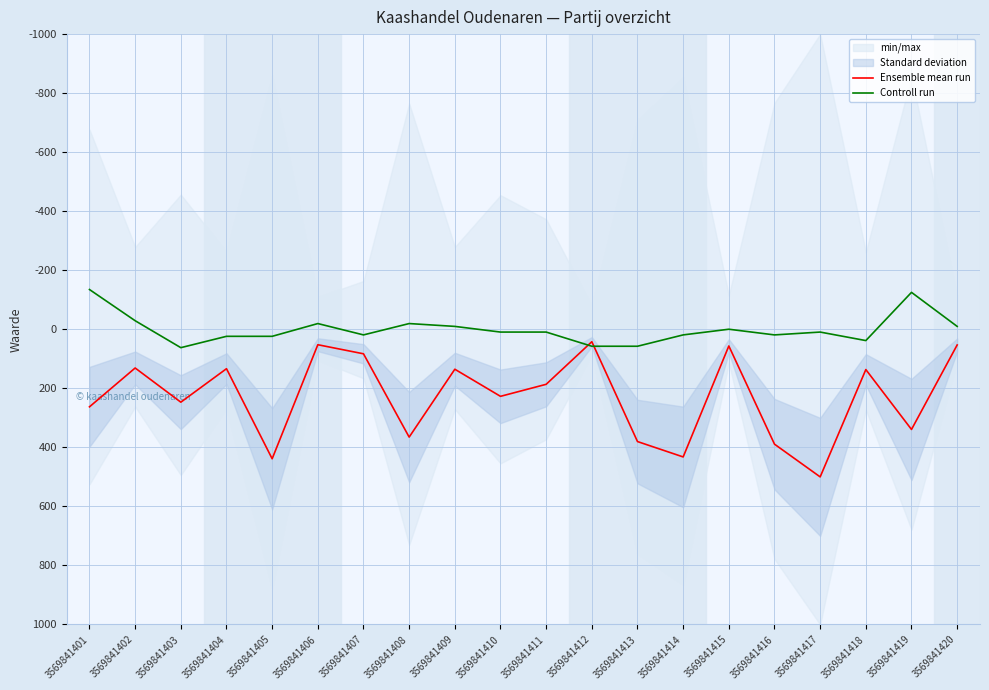

Is it true that Ensemble mean run equals 500.0 at 3569841417?

True